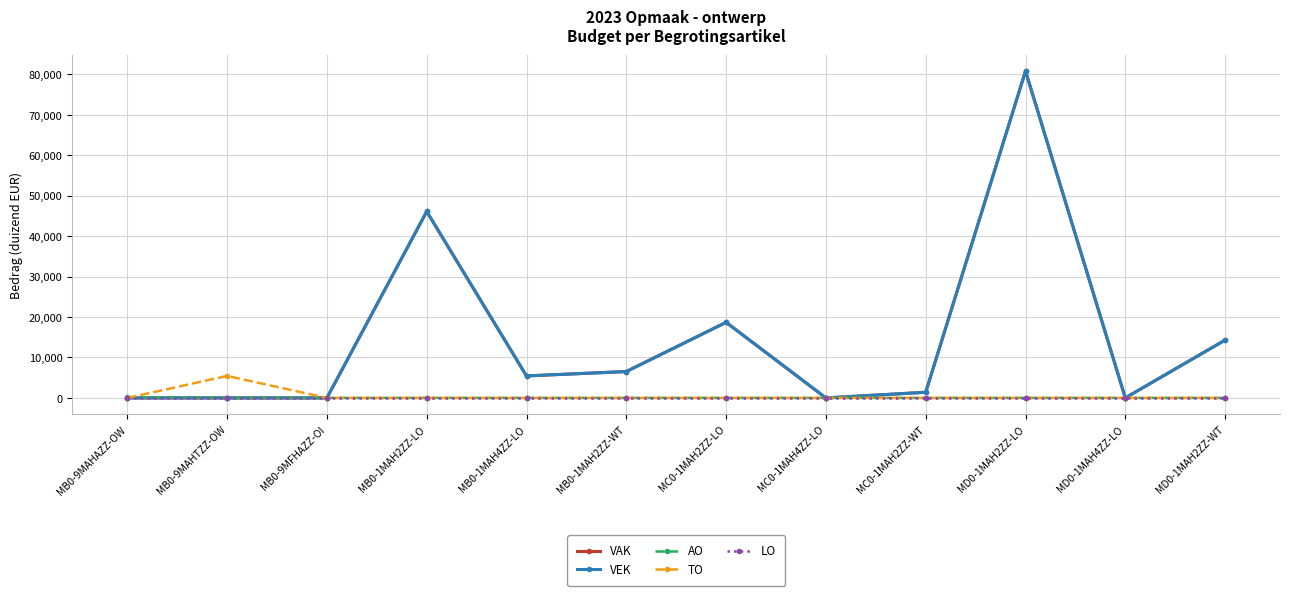

At which label does VAK first exceed 5437?

MB0-1MAH2ZZ-LO